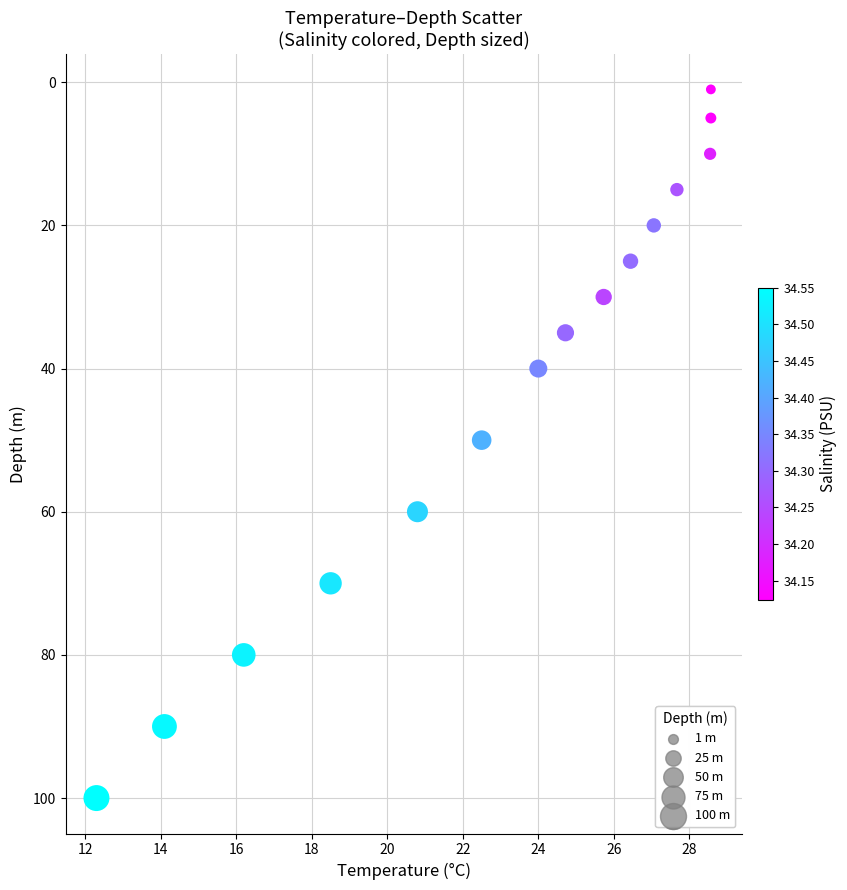

What is the range of Y values (max minus min)?

99